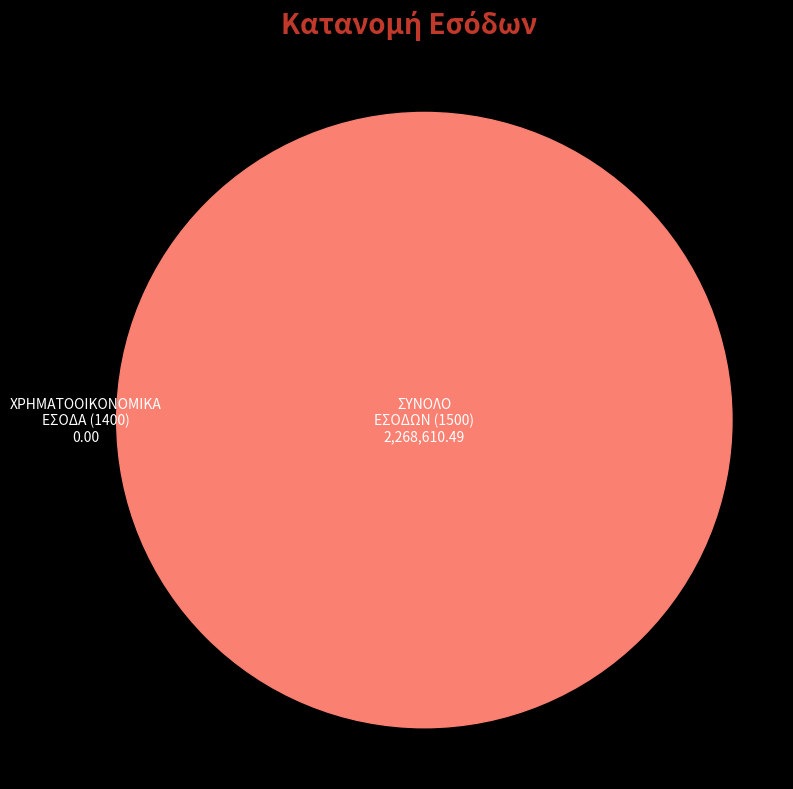

Is it true that ΣΥΝΟΛΟ ΕΣΟΔΩΝ is 100% of the pie?

True